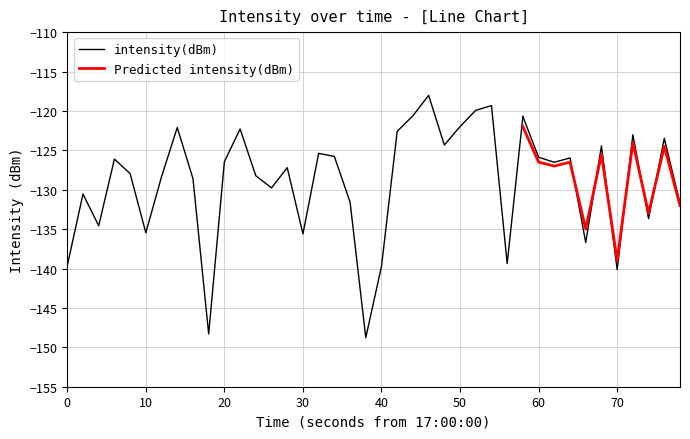

What is the lowest value of the intensity(dBm) series?

-148.8